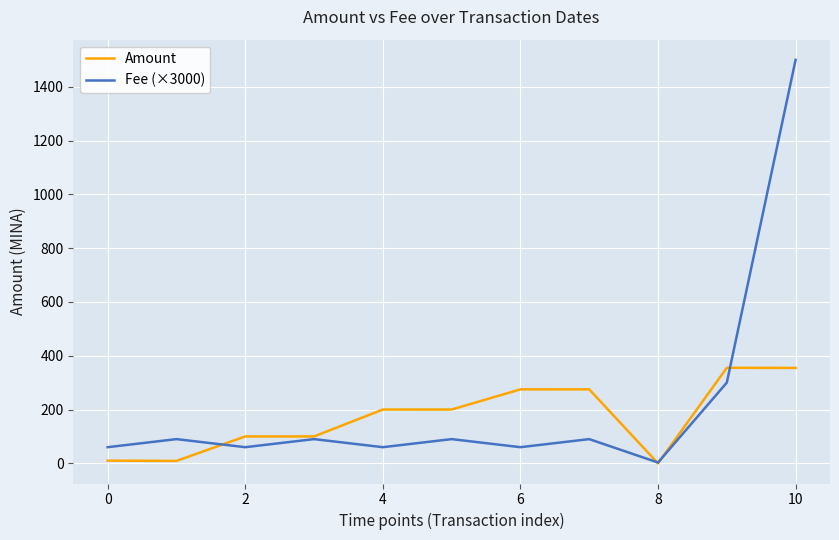

Which series has the largest range (max minus min)?

Fee (×3000)